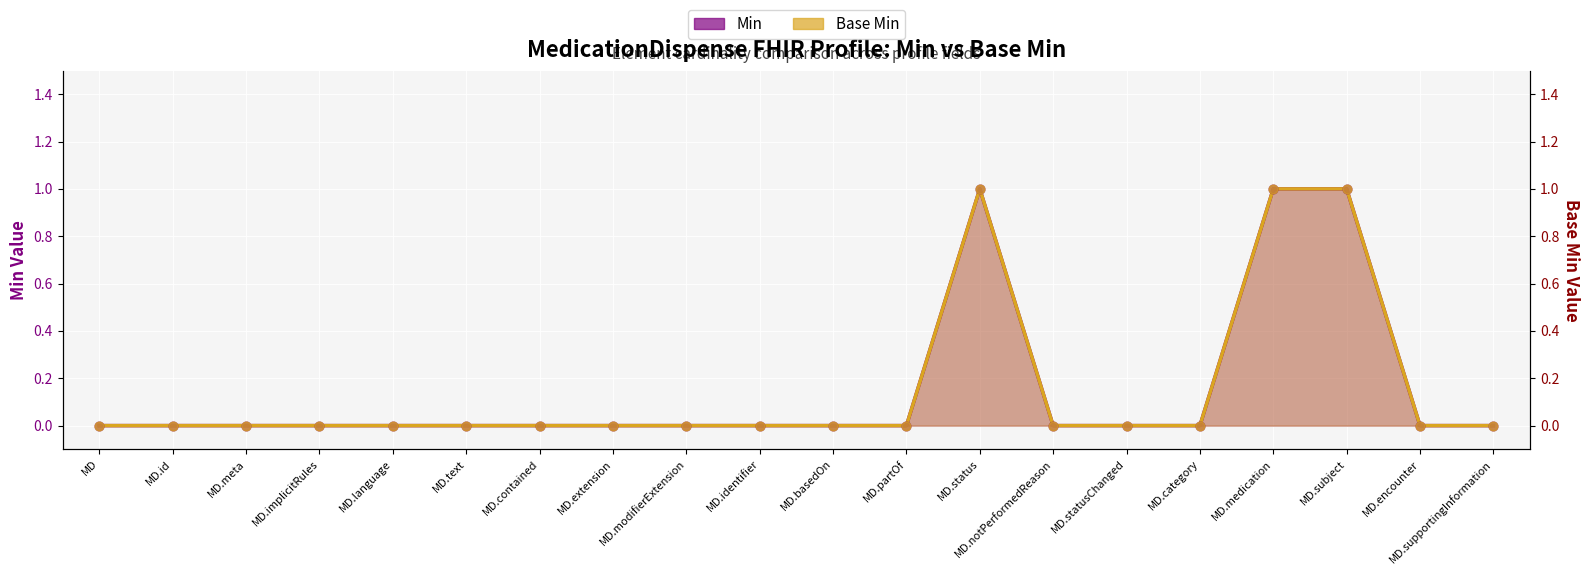

Is the value of Min at MD.partOf greater than the value of Base Min at MD.contained?

No